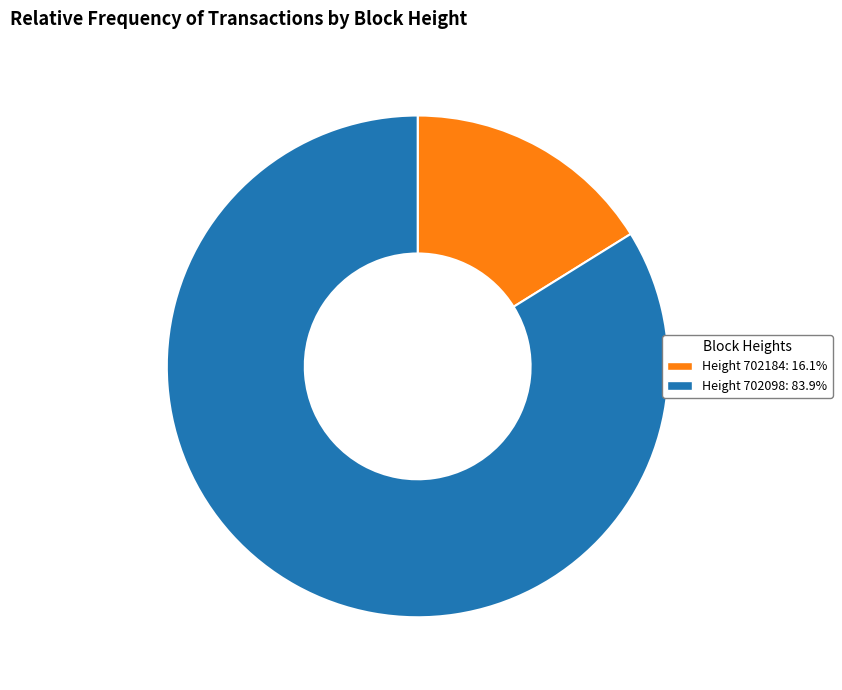

Is there any slice that represents more than half of the pie?

Yes